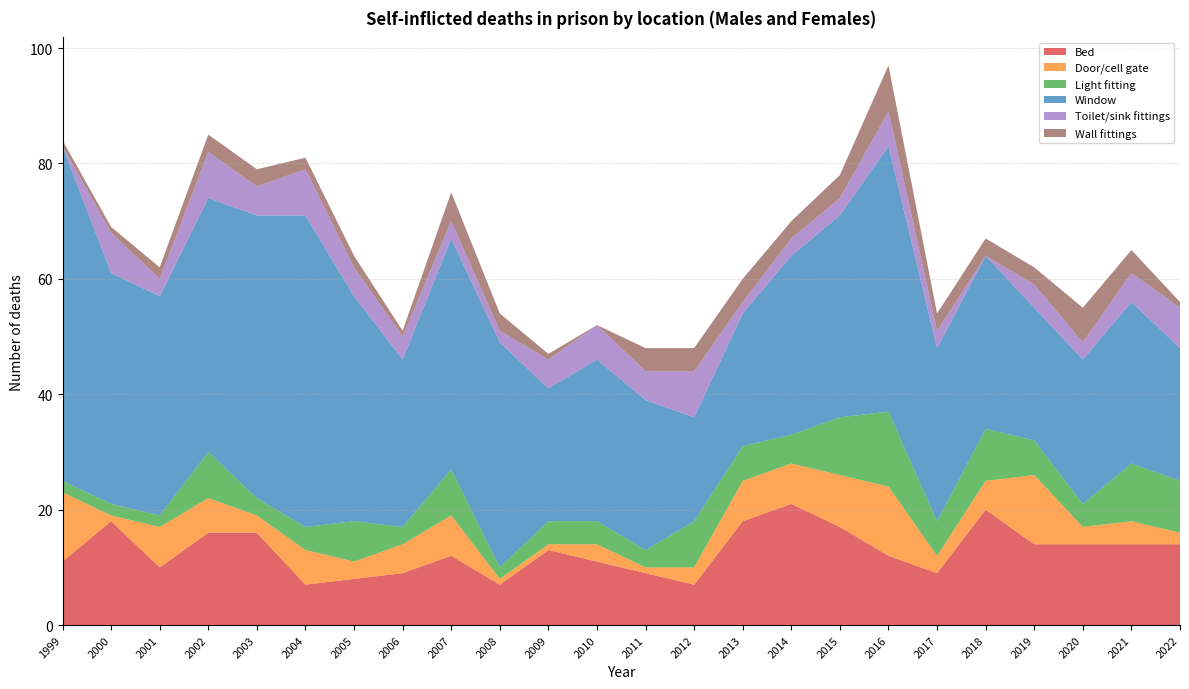

Reading right to left, what are all the values shown in this chart?

Bed: 14	14	14	14	20	9	12	17	21	18	7	9	11	13	7	12	9	8	7	16	16	10	18	11
Door/cell gate: 2	4	3	12	5	3	12	9	7	7	3	1	3	1	1	7	5	3	6	3	6	7	1	12
Light fitting: 9	10	4	6	9	6	13	10	5	6	8	3	4	4	2	8	3	7	4	3	8	2	2	2
Window: 23	28	25	23	30	30	46	35	31	23	18	26	28	23	39	40	29	39	54	49	44	38	40	58
Toilet/sink fittings: 7	5	3	4	0	3	6	3	3	2	8	5	6	5	2	3	4	5	8	5	8	3	7	0
Wall fittings: 1	4	6	3	3	3	8	4	3	4	4	4	0	1	3	5	1	2	2	3	3	2	1	1